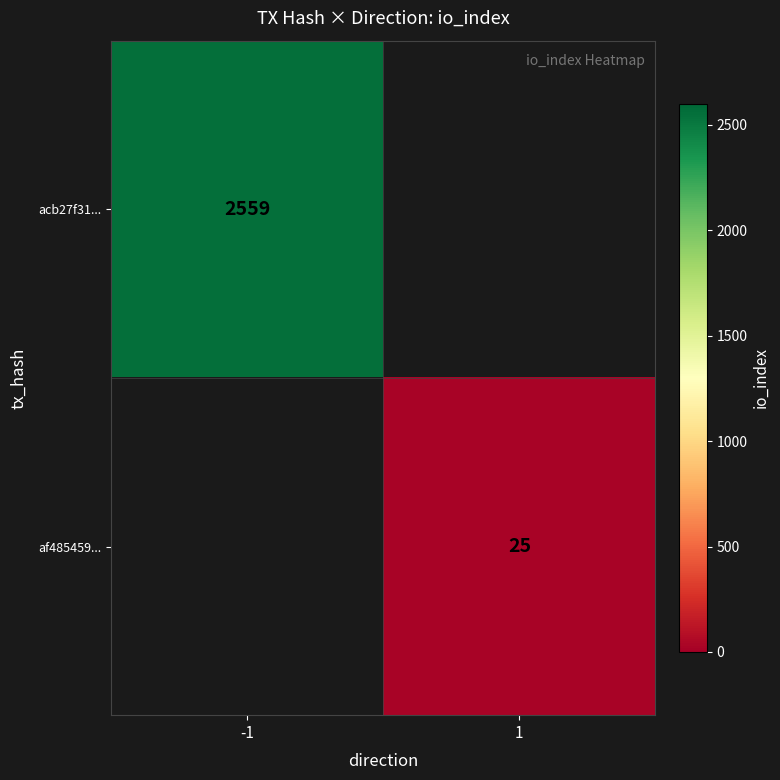

Is the value of af485459... at 1 greater than the value of acb27f31... at -1?

No